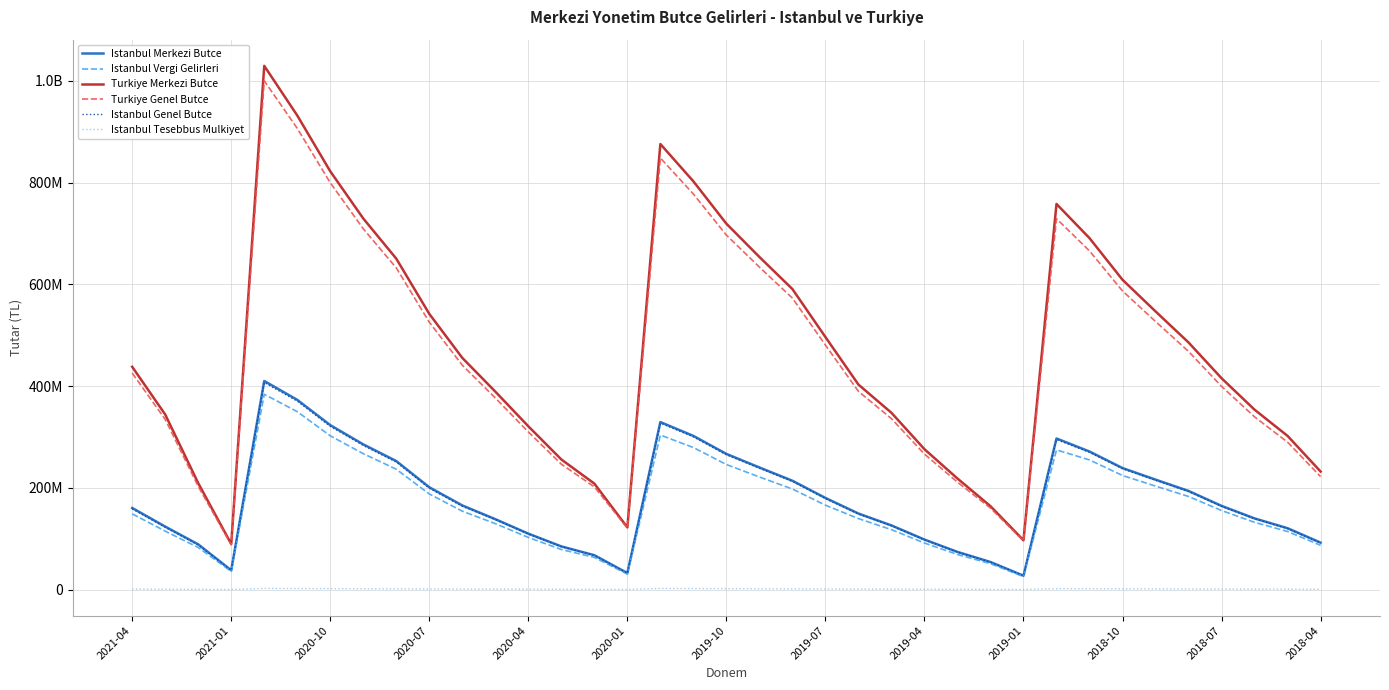

Reading left to right, extract all data points from this chart.

Istanbul Merkezi Butce: 160400793	123796068	88866487	37940021	409980848	372968348	323252998	285432401	252598783	201127423	165388138	138387040	109913959	84853483	67504966	32477131	329229474	302078155	266655880	240012741	213914170	180106112	149445874	126103559	98281082	73994516	54142000	27217373	297031147	271351592	238851376	216096774	193856837	164527486	139870077	120606942	92232018
Istanbul Vergi Gelirleri: 148868358	114894169	82690721	35661087	383860588	349728679	302296963	267188487	236522046	187950074	154103795	129628539	102488068	78780648	63184500	30339423	303711672	279210214	245800885	221313533	197656624	165870008	139522316	117759460	91508730	68939699	50930121	25507344	274564429	254828950	224240621	203419842	182995186	155358573	132186842	114190101	87037165
Turkiye Merkezi Butce: 437906225	344115408	209187935	89609192	1029493304	931934270	822188246	729421761	650506051	541940399	455411265	389138878	320993680	255748944	208306231	122170196	875796214	802479458	719190496	653807707	590705671	496417321	402983963	347503258	275952372	218282658	163912917	96950533	757996435	690817591	608959612	546818018	485735515	415442556	353600690	302062507	232046368
Turkiye Genel Butce: 425567611	334534568	202798792	88128080	1000038914	906619409	799643604	709194984	632318600	525647145	441041355	376610908	309920074	246510163	201905801	120791916	848385930	777588280	696777668	633935794	572953476	480550207	389630323	335963835	266316665	211167816	160135936	95629531	729062720	665691026	586954198	526992834	468134015	399432487	339522072	289800807	222007659
Istanbul Genel Butce: 158676235	122348994	87689147	37806237	406960890	370407920	320896903	283254909	250617508	199292876	163704861	137682440	109267005	84305465	67133744	32312908	327136404	300229293	265006160	238569237	212668795	178998133	148560748	125368448	97720557	73607897	53910729	27121848	294920075	269695838	237539517	214930044	192825767	163599020	139092266	119940888	91655906
Istanbul Tesebbus Mulkiyet: 880856	645661	447791	184793	2253141	2038257	1869113	1658679	1457333	1249647	1042218	875408	745744	627580	453011	274873	2206142	1992597	1810753	1596574	1419010	1228399	947823	820568	653718	503516	348318	220309	1797321	1671676	1540577	1380828	1230769	1087965	932315	762560	576062